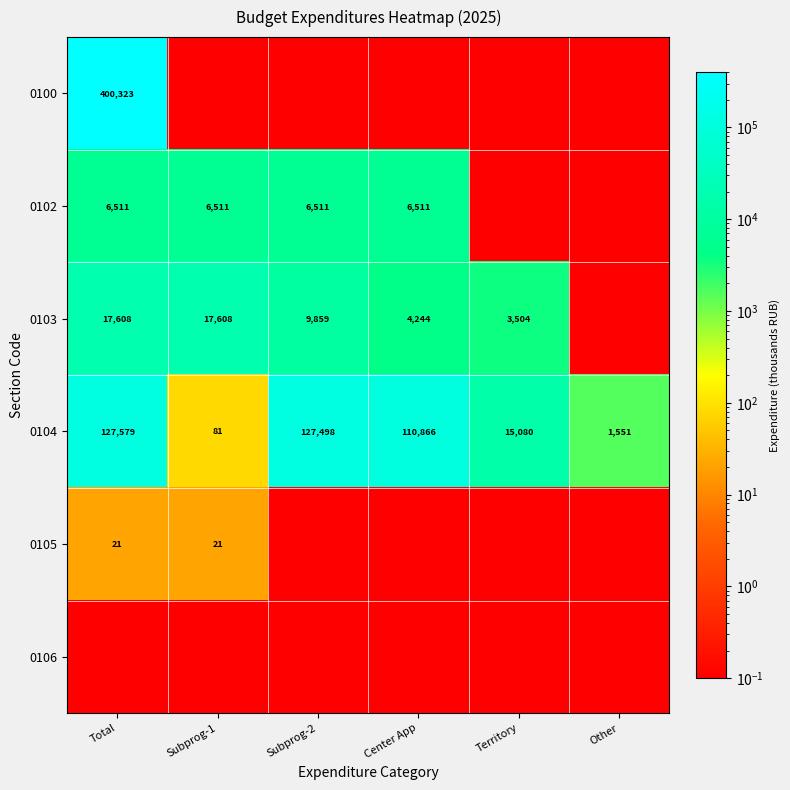

What is the minimum value shown in the chart?

0.1